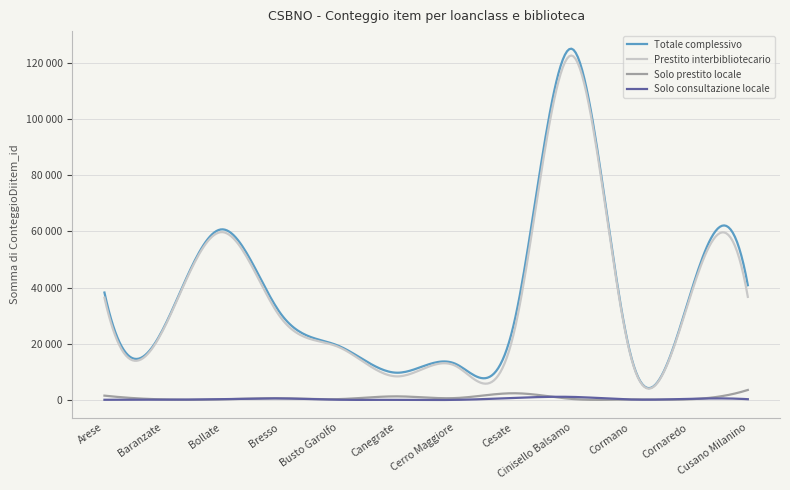

What is the label of the 10th point from the left?

Cormano